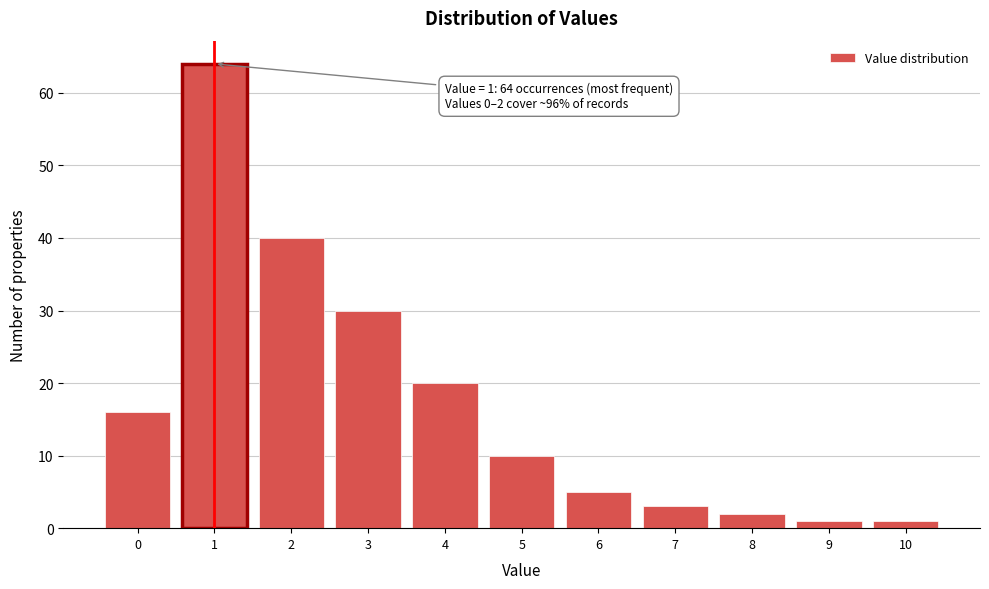

Reading left to right, list all the values displayed in this chart.

16	64	40	30	20	10	5	3	2	1	1